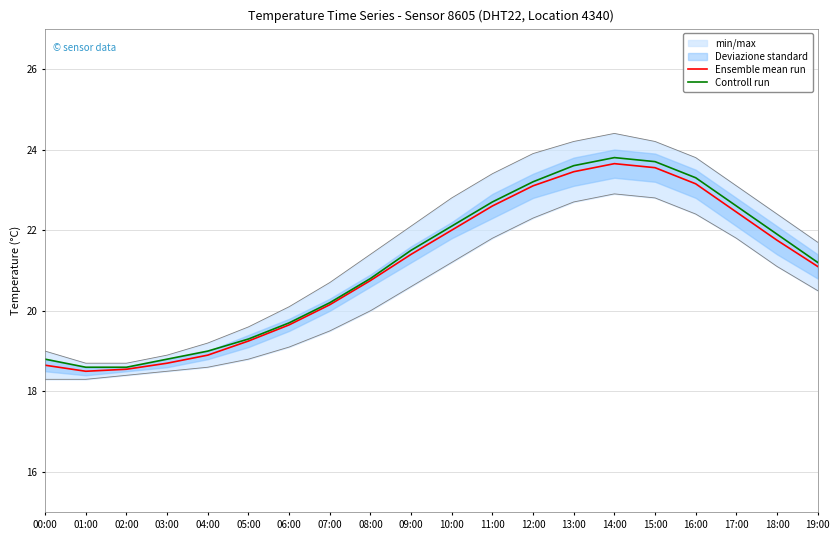

Rank the series by their average value, from lowest to highest.

Ensemble mean run, Controll run